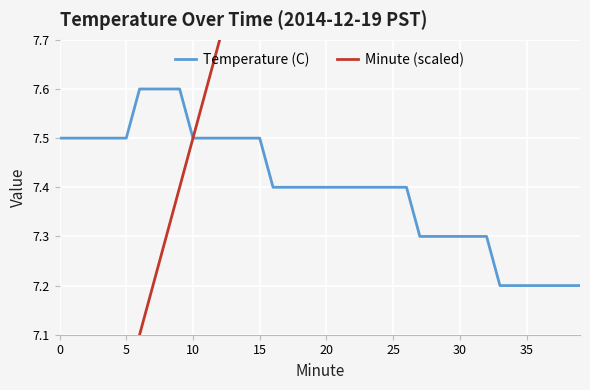

Is it true that Temperature (C) equals 3.9 at 30?

False